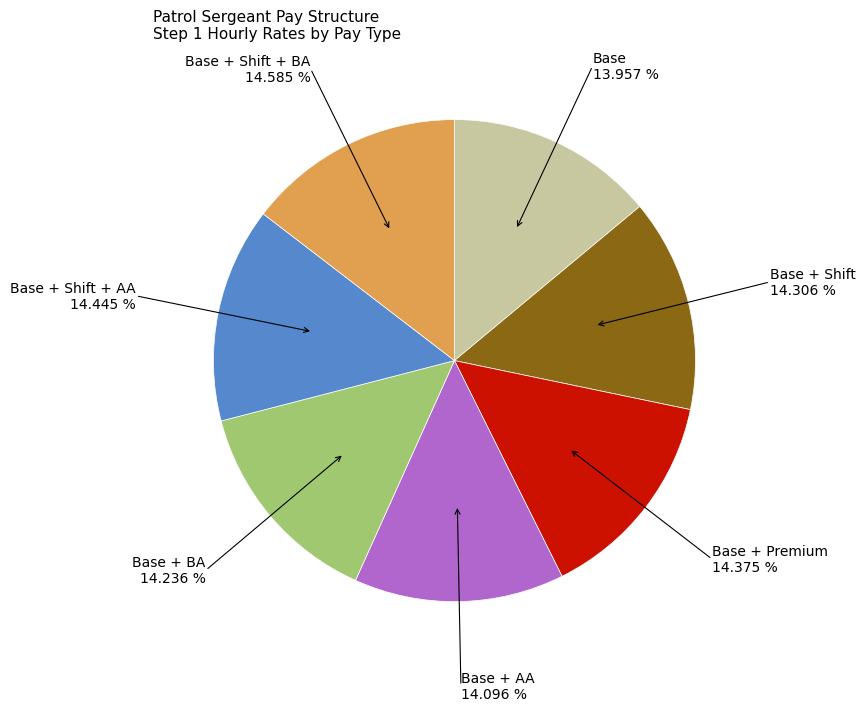

Does Base + Shift + BA 14.585 % account for over 50% of the chart?

No